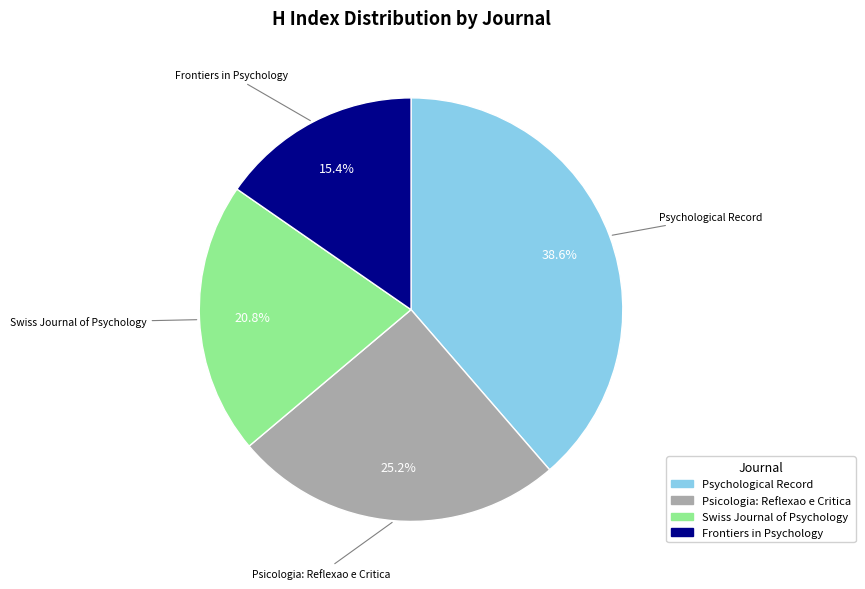

What percentage is the Swiss Journal of Psychology slice, to the nearest percent?

21%